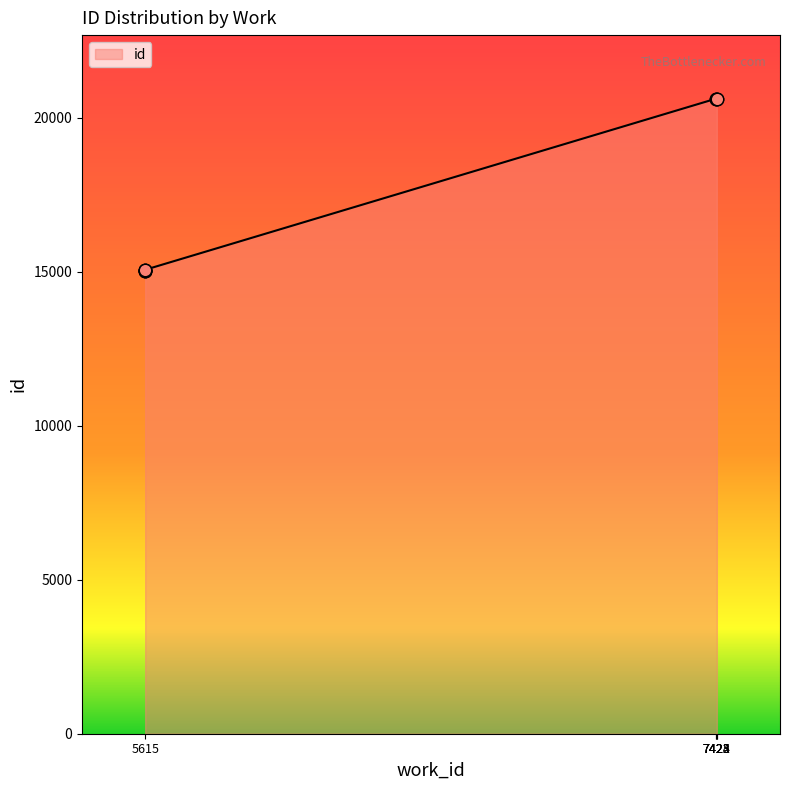

What is the ratio of the value at 7424 to the value at 5615?

1.4